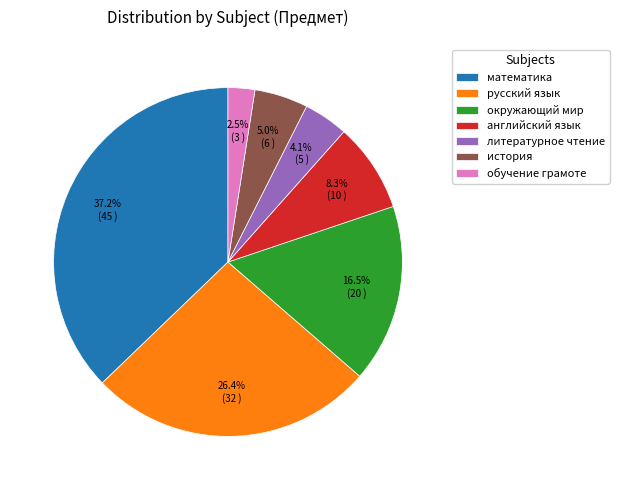

To the nearest percent, what is the average slice percentage?

14%